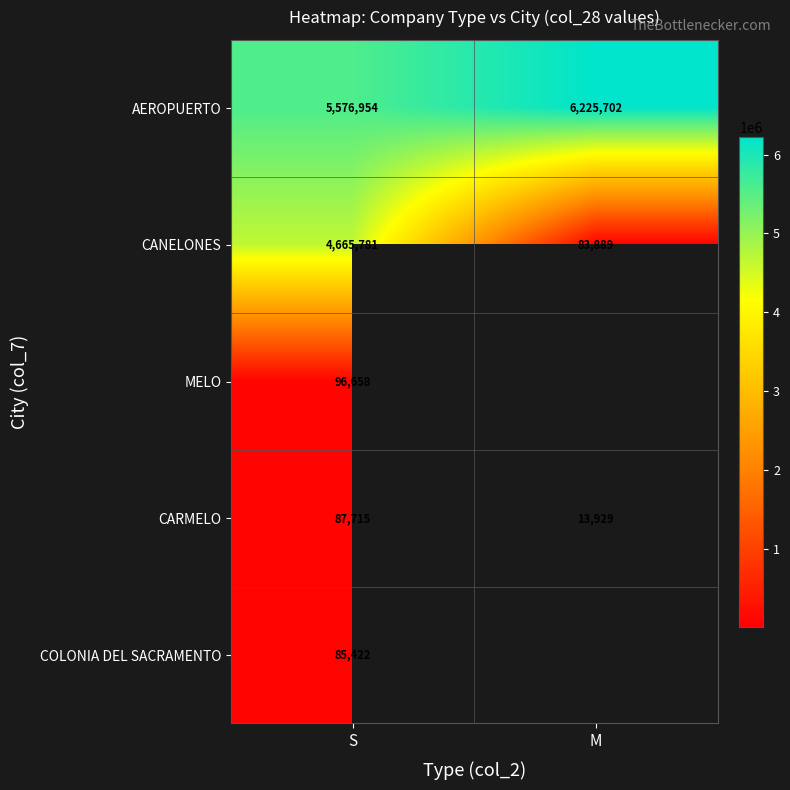

What is the sum of the CANELONES values at S and M?

4749670